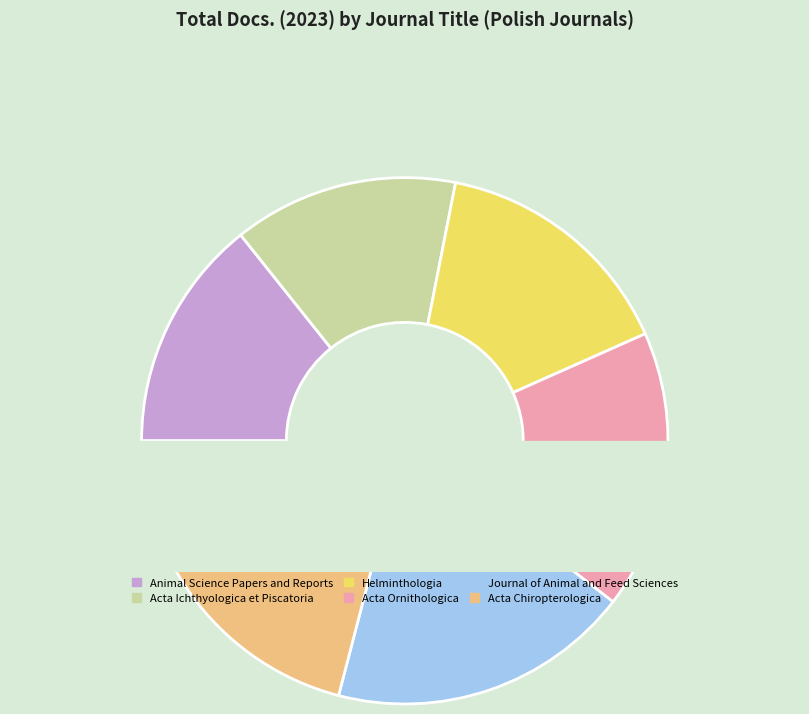

Count the number of slices in the pie.

6